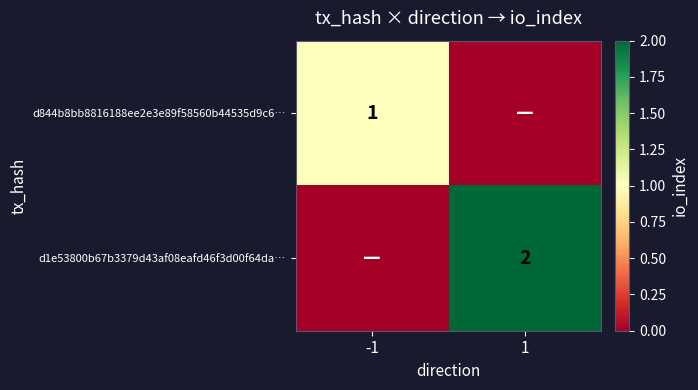

The d844b8bb8816188ee2e3e89f58560b44535d9c6… series shows 1 at -1. True or false?

True